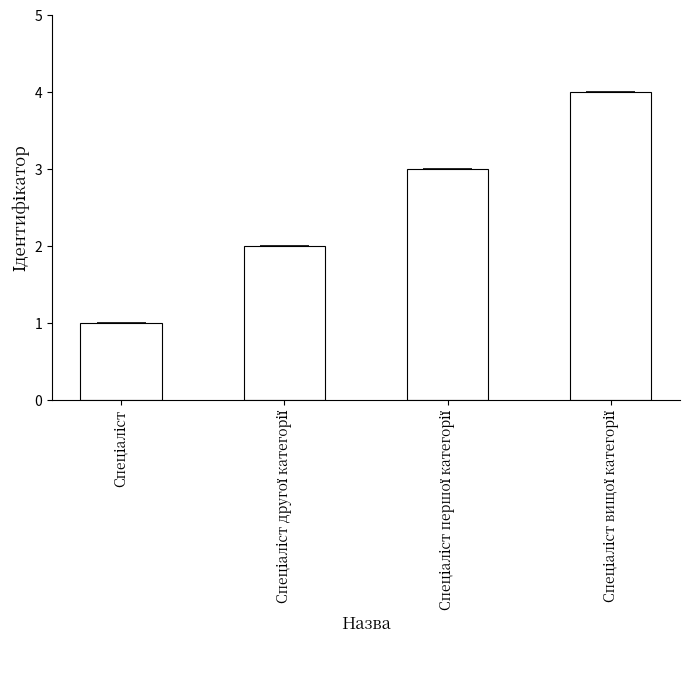

What is the difference between the values at Спеціаліст другої категорії and Спеціаліст першої категорії?

1